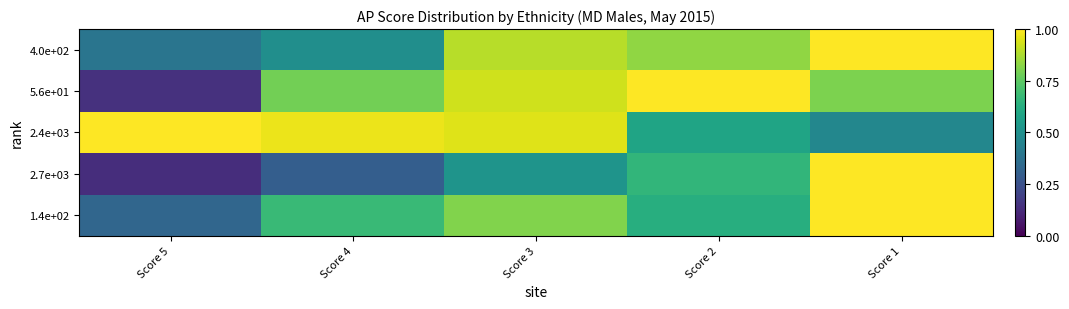

Between Score 4 and Score 2, which series saw the biggest shift?

2.4e+03